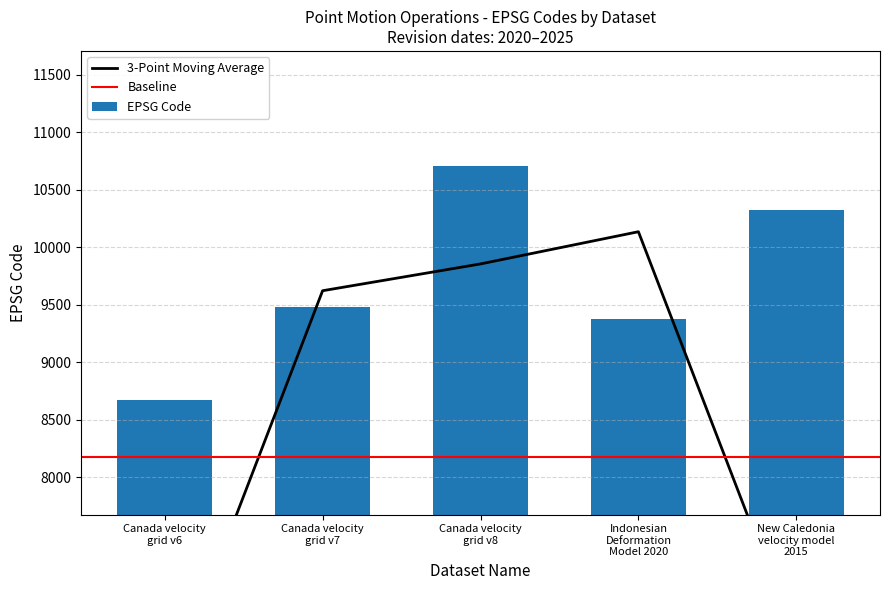

What is the approximate value at Indonesian
Deformation
Model 2020, to the nearest 10?

9380